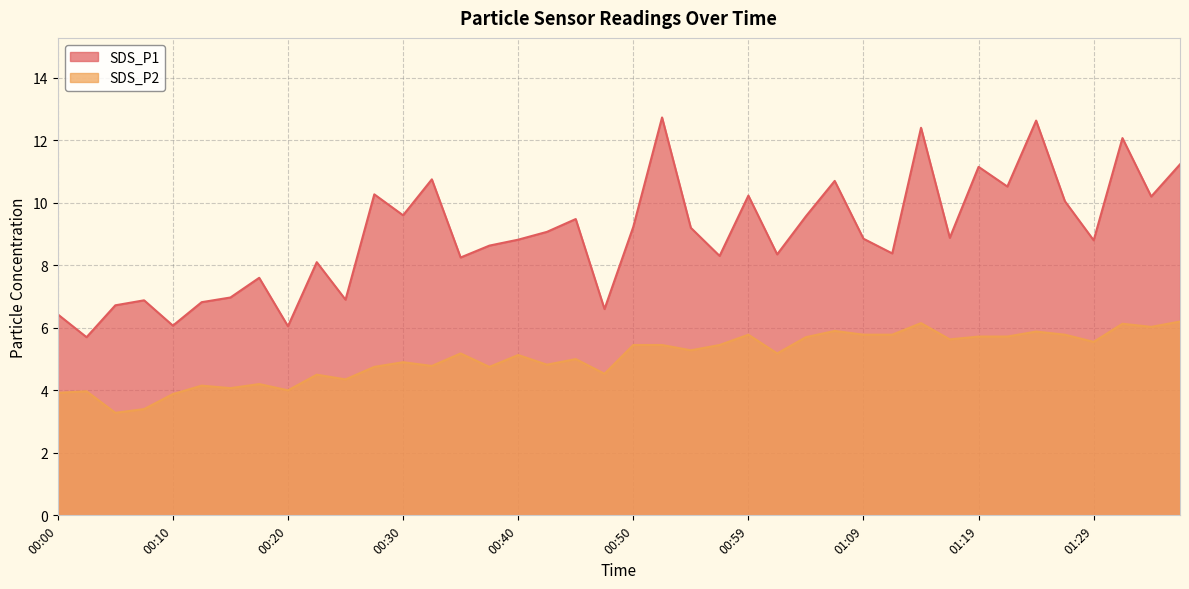

How many interior local valleys does the SDS_P1 series have?

14